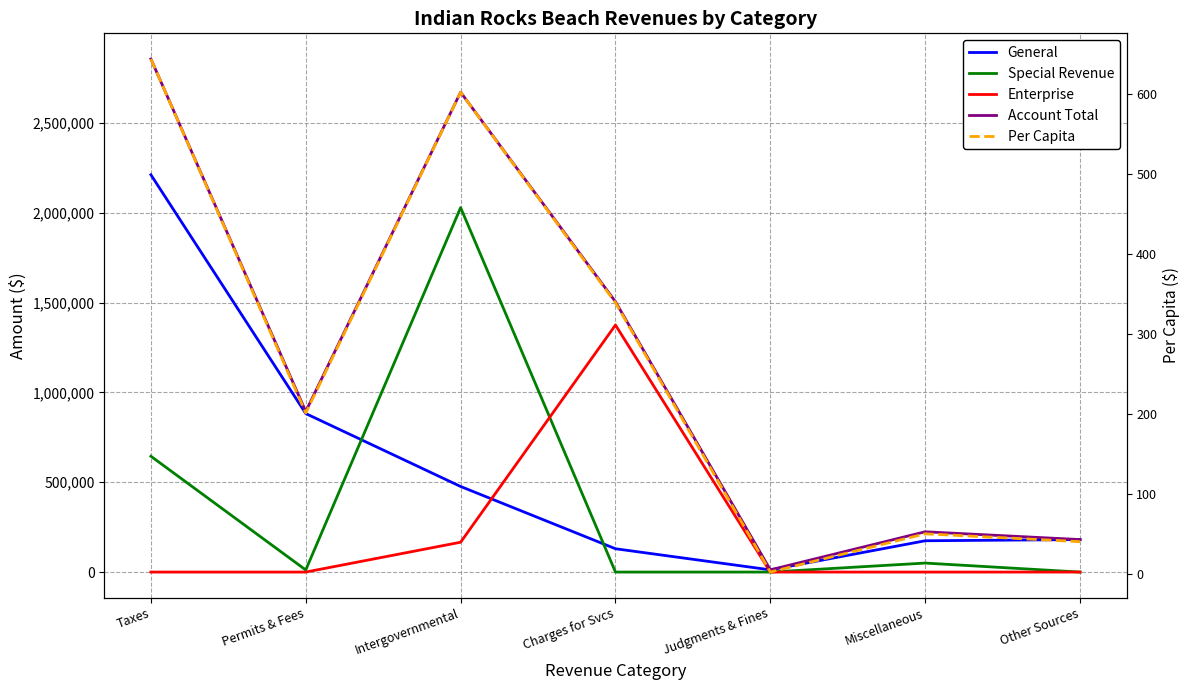

Count the Enterprise values in the range 0 to 166019.

6